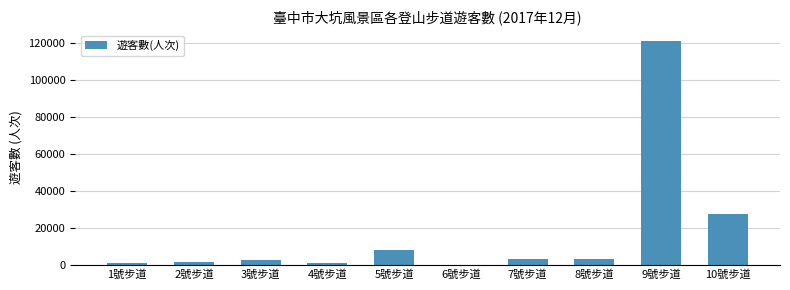

Is it true that the value at 7號步道 is 2815?

True